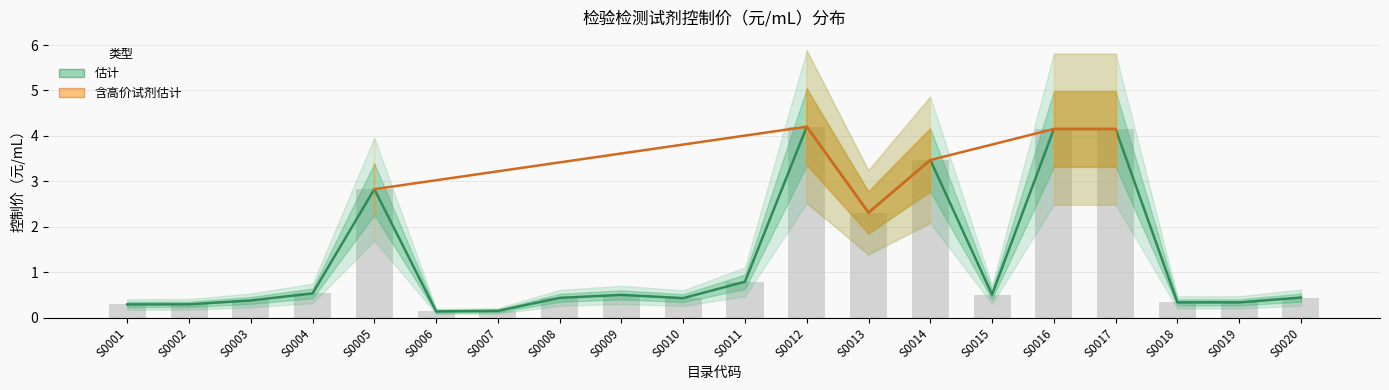

What is the change in value from S0017 to S0018?

-3.8